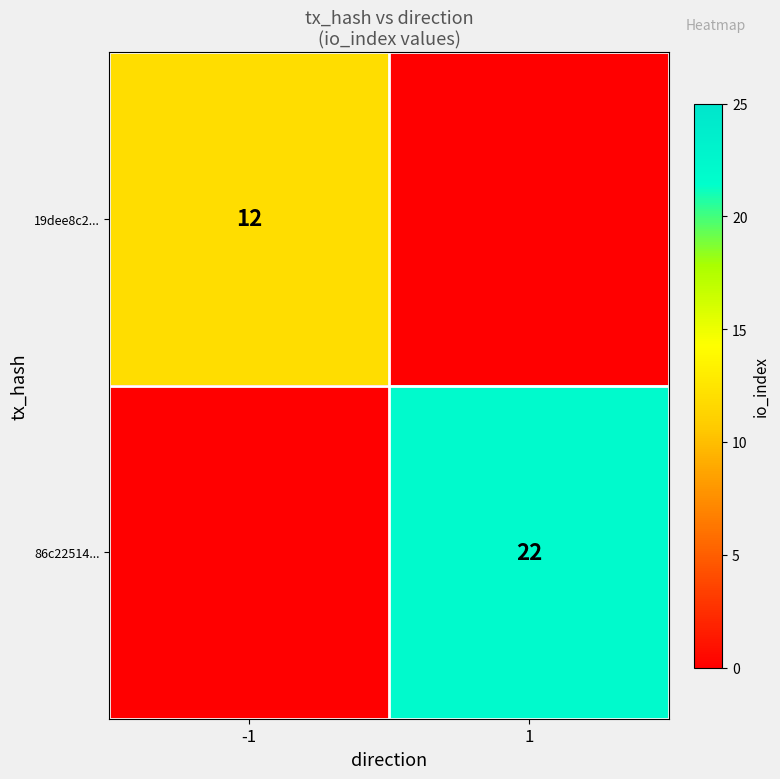

How many categories are shown in the chart?

2